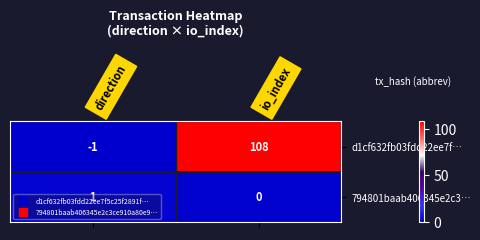

What is the total value across all series at io_index?

108